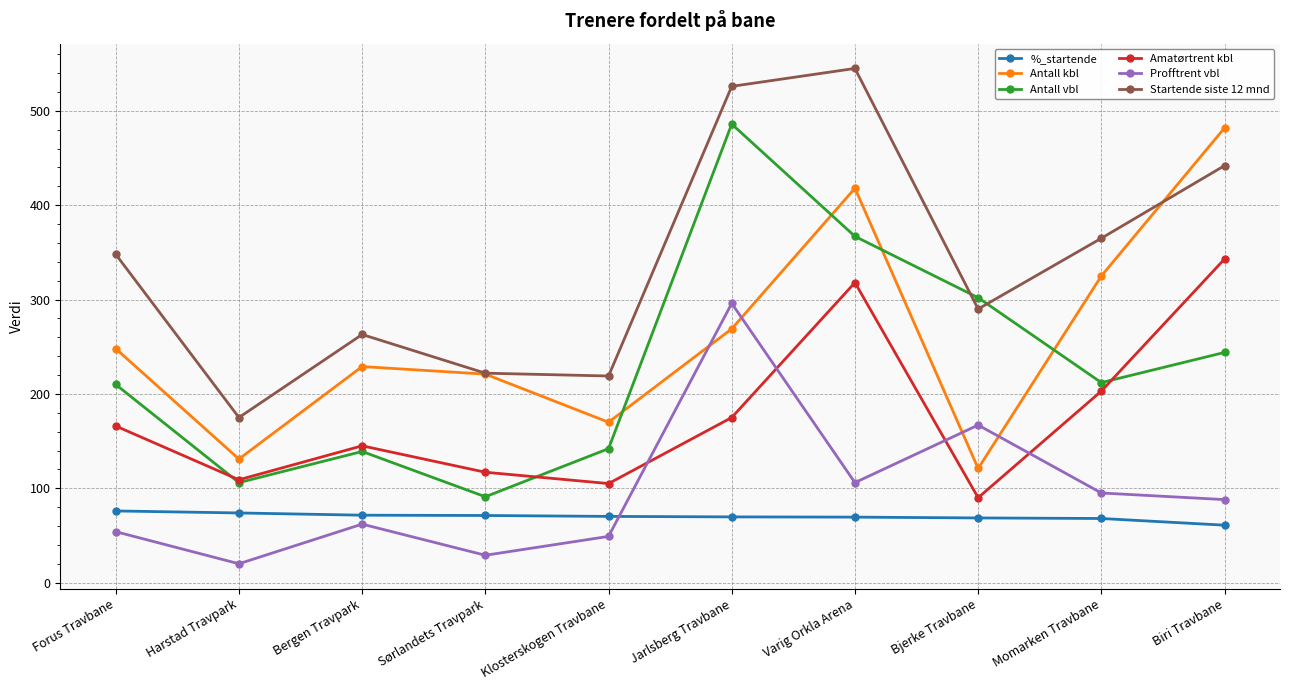

What is the difference between the %_startende values at Bergen Travpark and Forus Travbane?

4.5